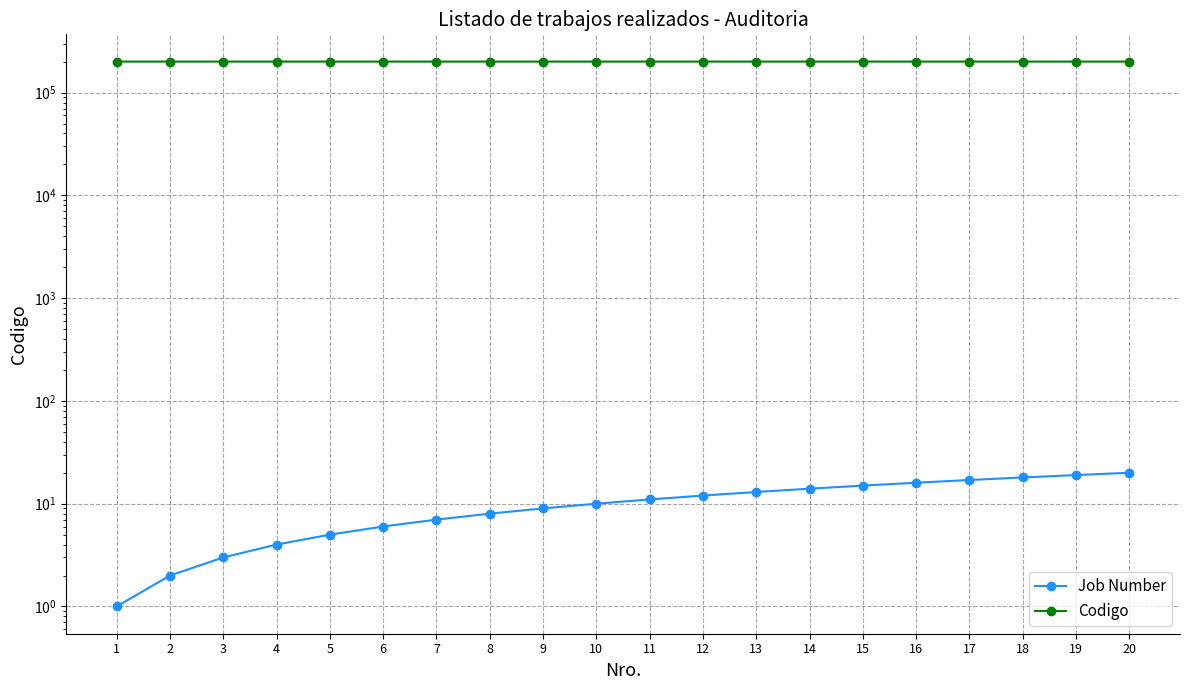

Reading left to right, what are all the values shown in this chart?

Job Number: 1	2	3	4	5	6	7	8	9	10	11	12	13	14	15	16	17	18	19	20
Codigo: 200282	200289	200290	200291	200297	200293	200294	200296	200297	200298	200299	200300	200302	200303	200304	200307	200309	200311	200312	200313